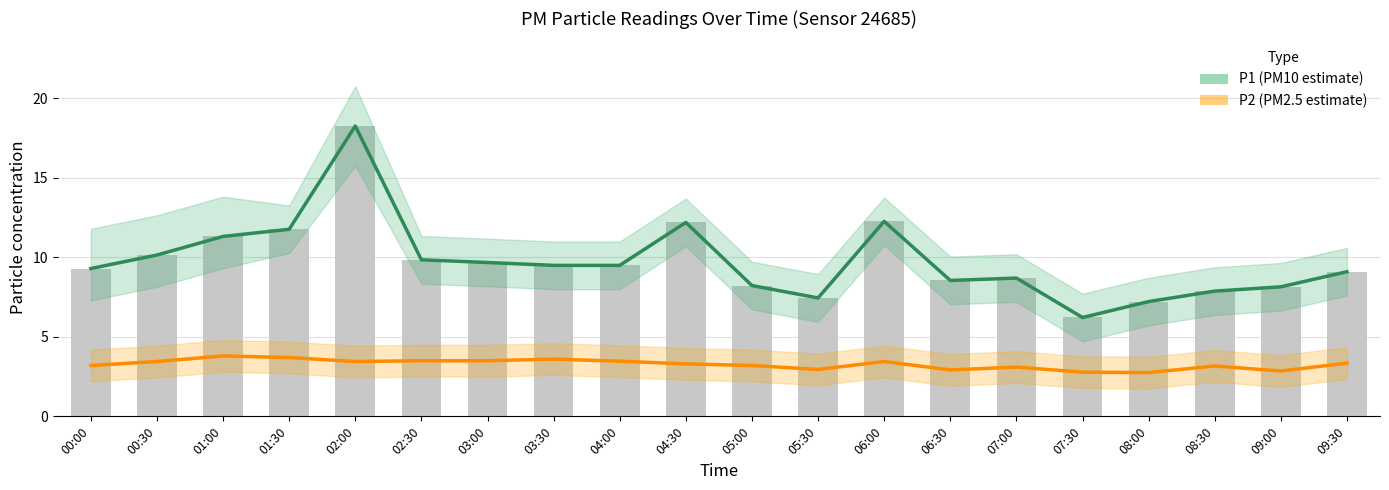

What is the label of the 10th bar from the left?

04:30